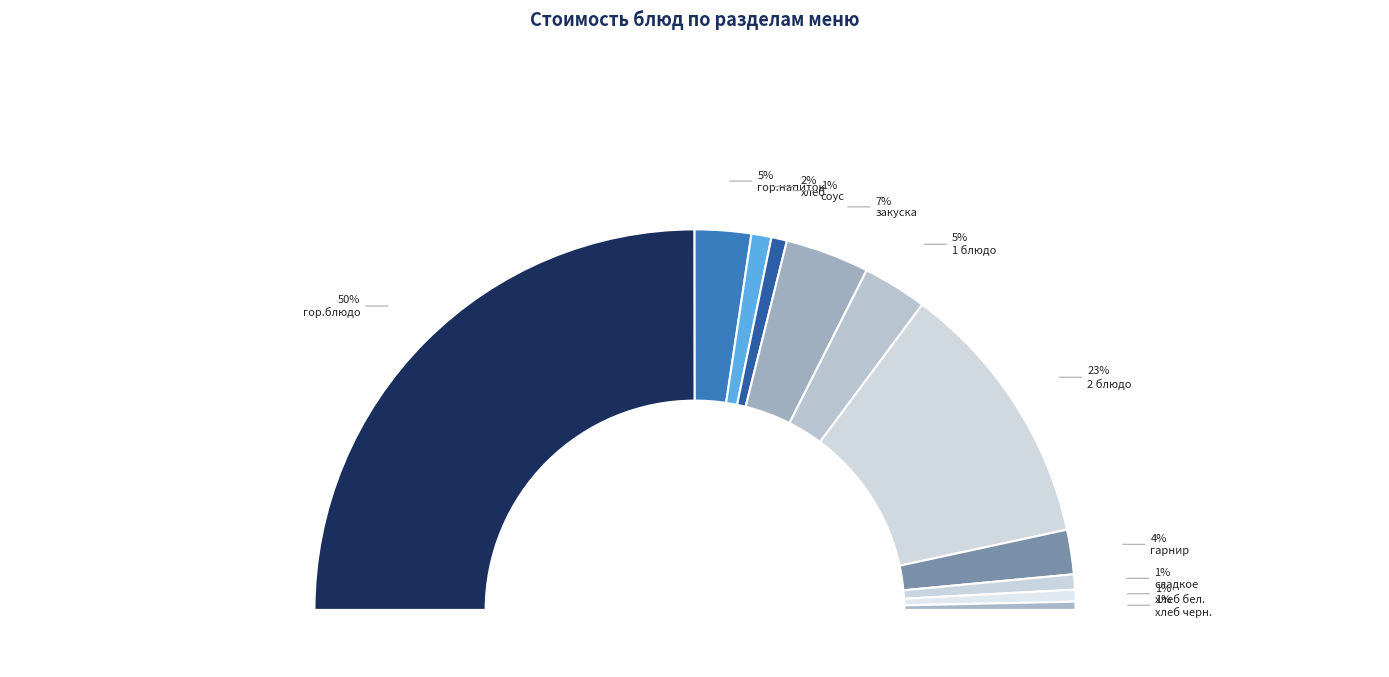

The гор.блюдо slice represents 41% of the pie. True or false?

False